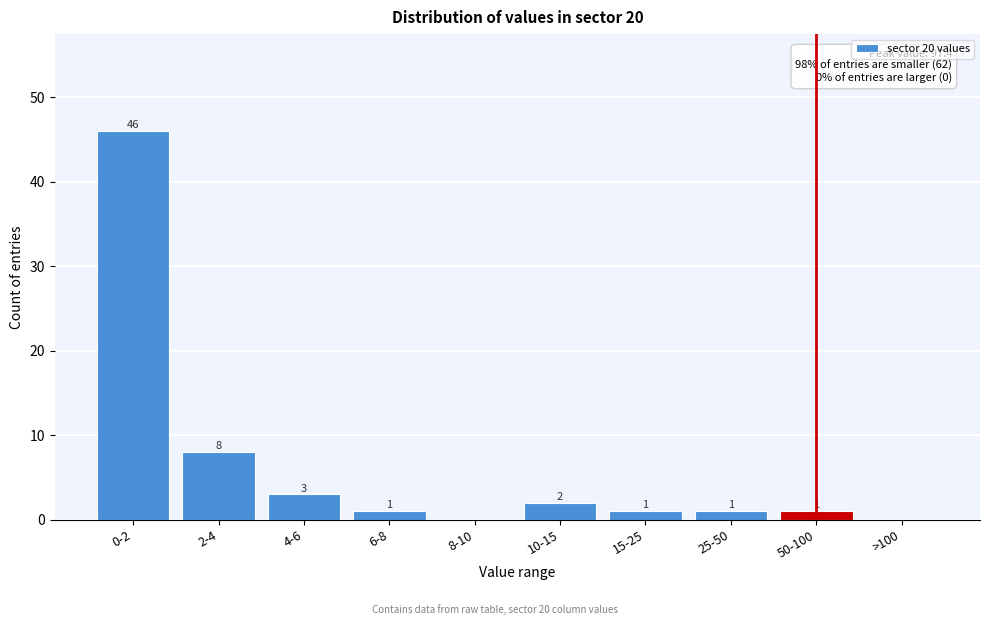

Reading left to right, extract all data points from this chart.

0-2=46	2-4=8	4-6=3	6-8=1	8-10=0	10-15=2	15-25=1	25-50=1	50-100=1	>100=0